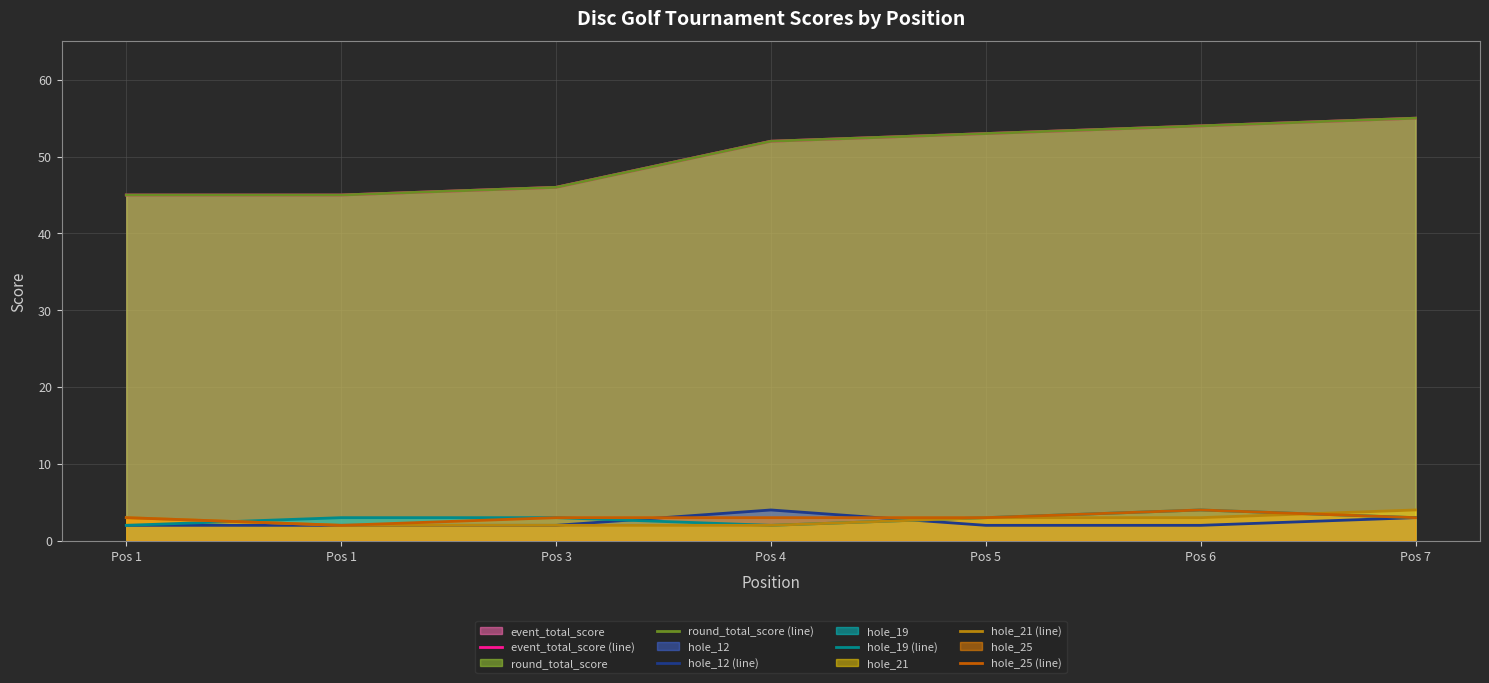

Where does the hole_19 (line) series first go above 3?

Pos 6